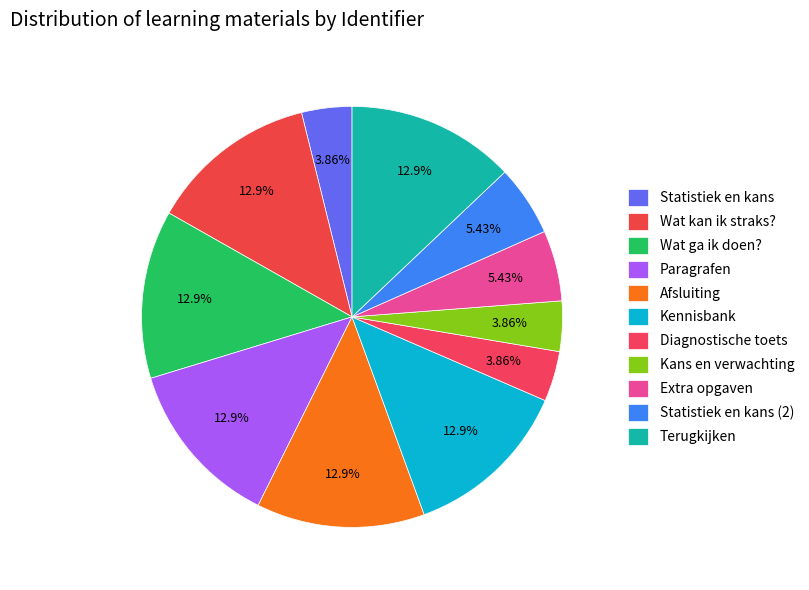

Count the number of slices in the pie.

11